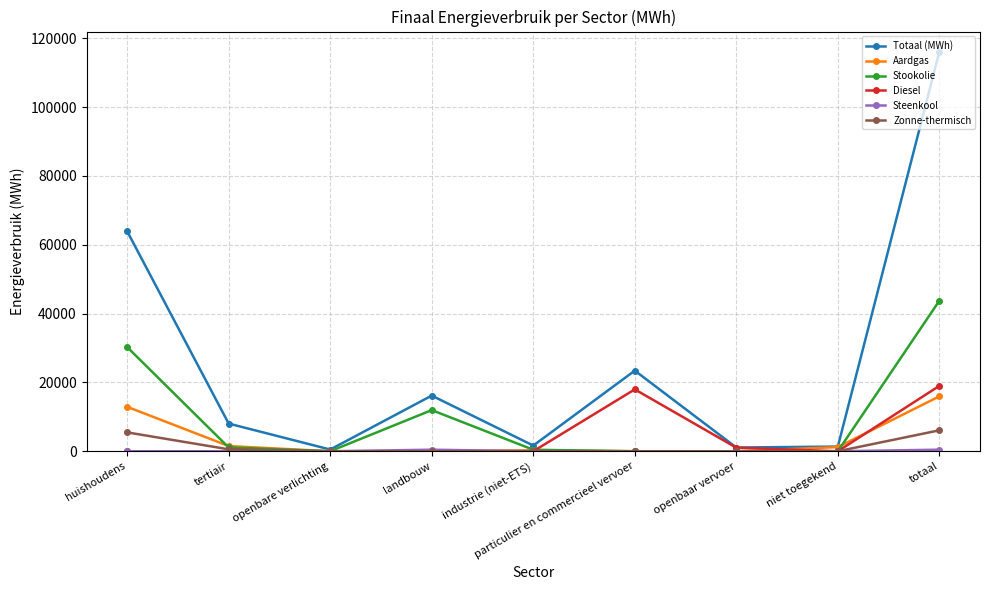

What is the label of the 1st point from the left?

huishoudens